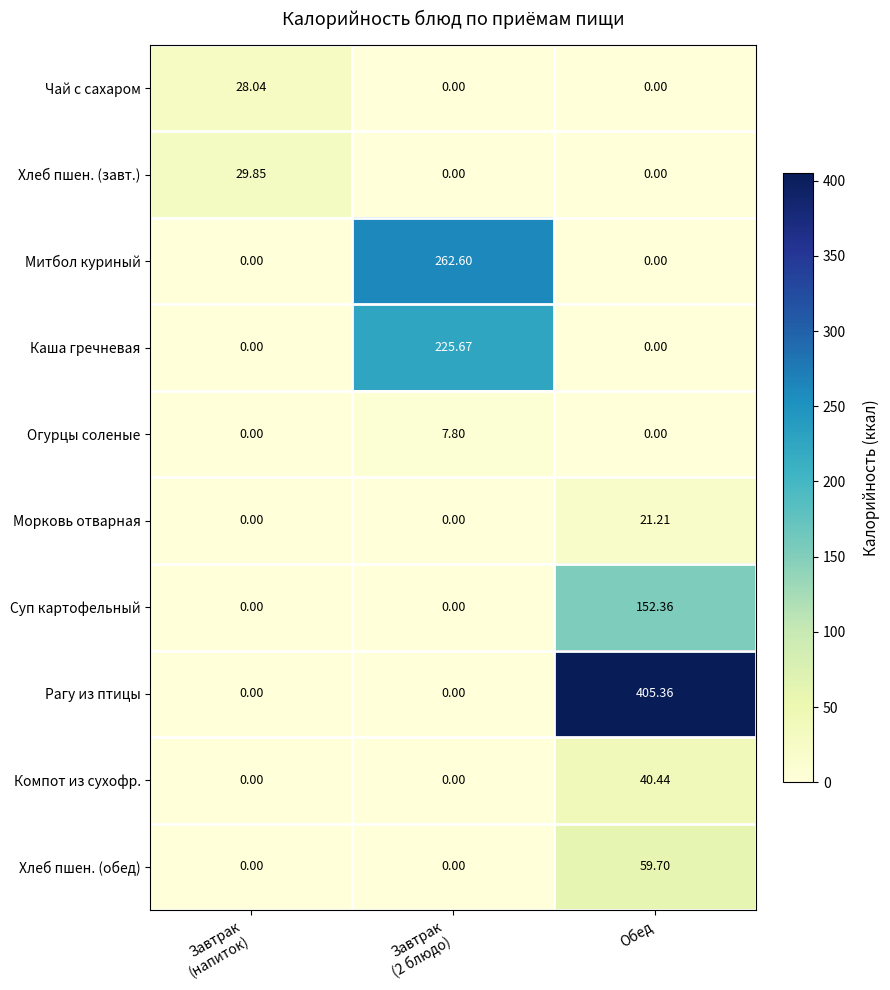

Between Завтрак
(напиток) and Завтрак
(2 блюдо), which series saw the biggest shift?

Митбол куриный